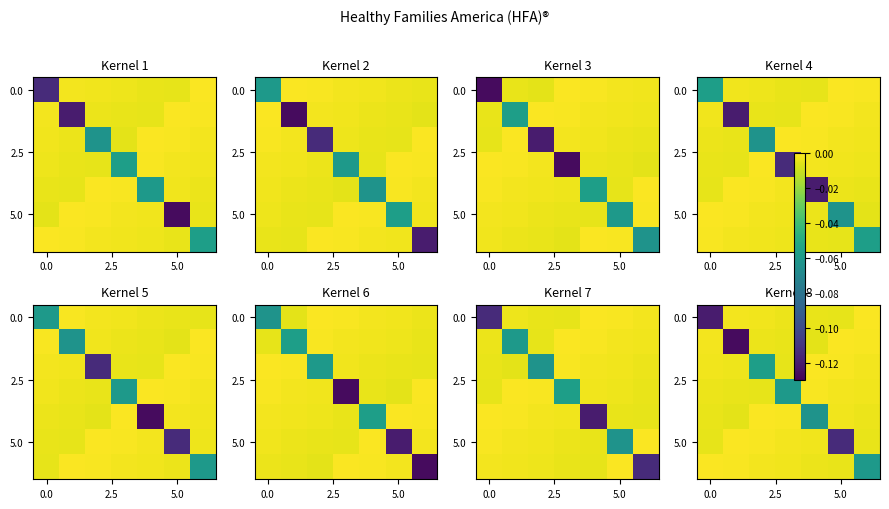

Which has a higher value, 6 or 5?

6